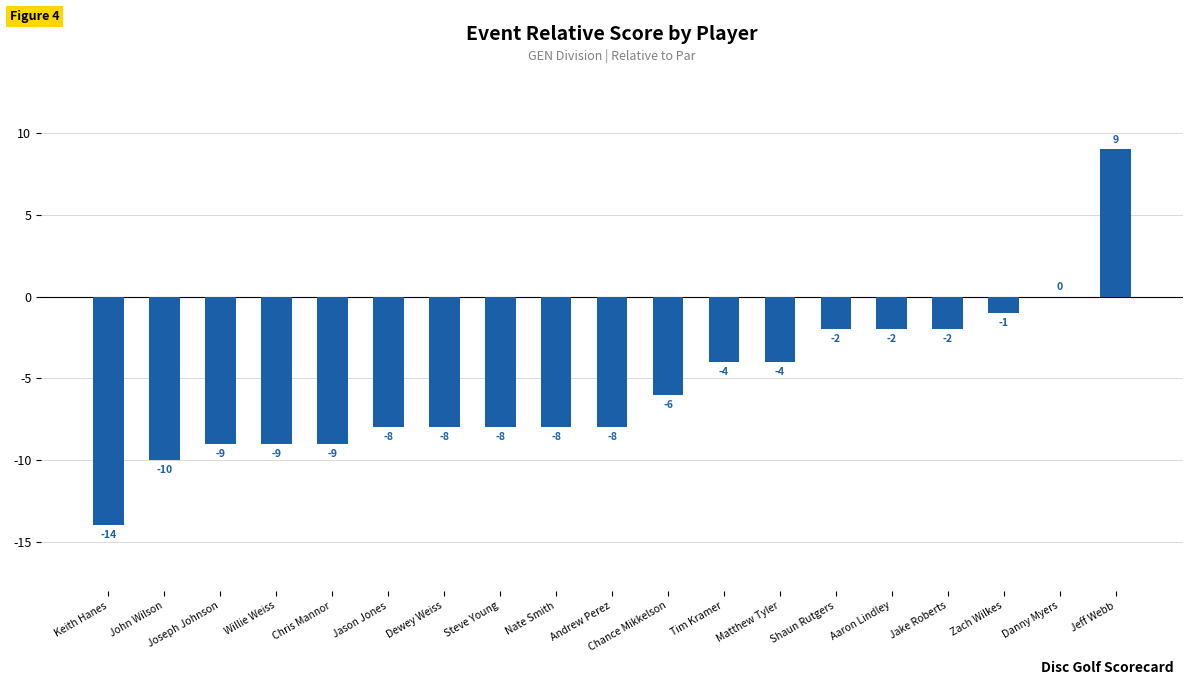

Reading right to left, what are all the values shown in this chart?

9	0	-1	-2	-2	-2	-4	-4	-6	-8	-8	-8	-8	-8	-9	-9	-9	-10	-14